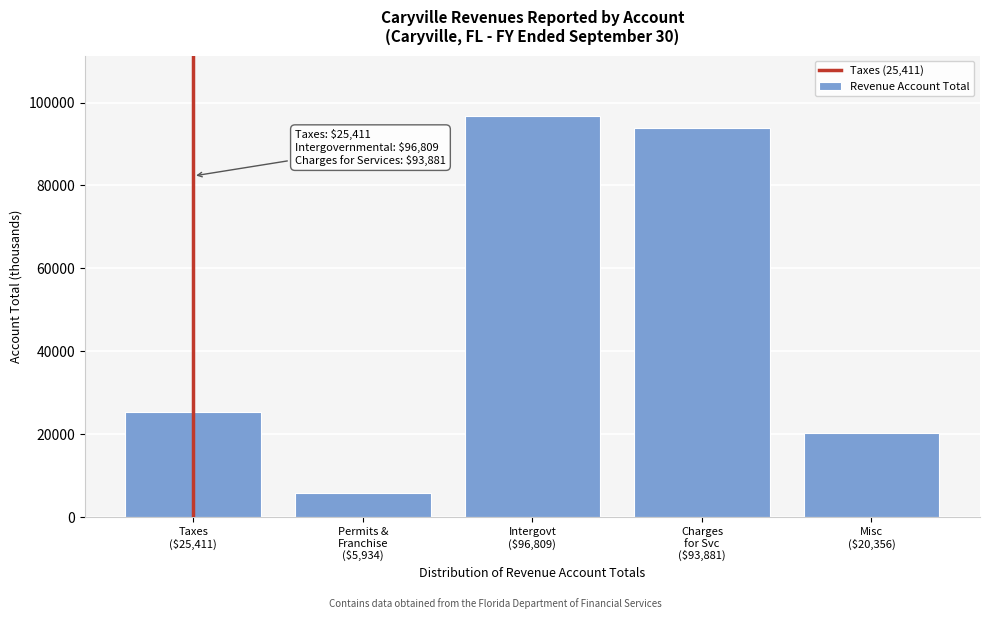

Reading left to right, list all the values displayed in this chart.

25411	5934	96809	93881	20356